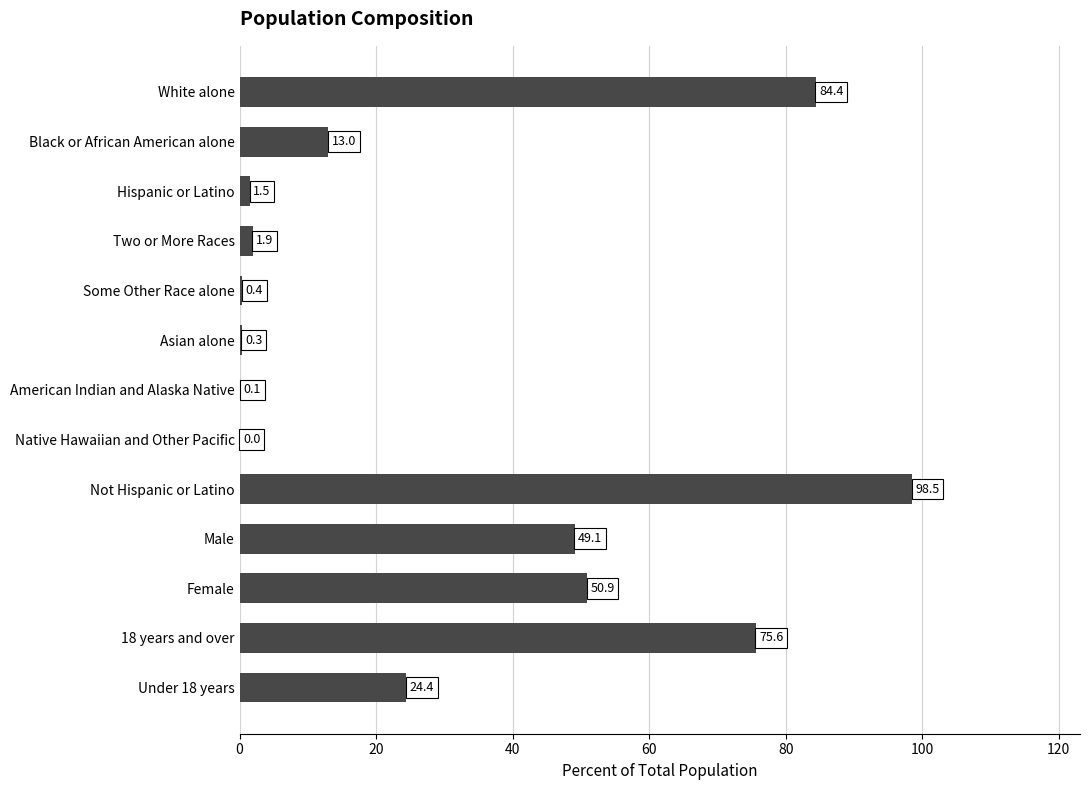

Are the bars horizontal?

Yes